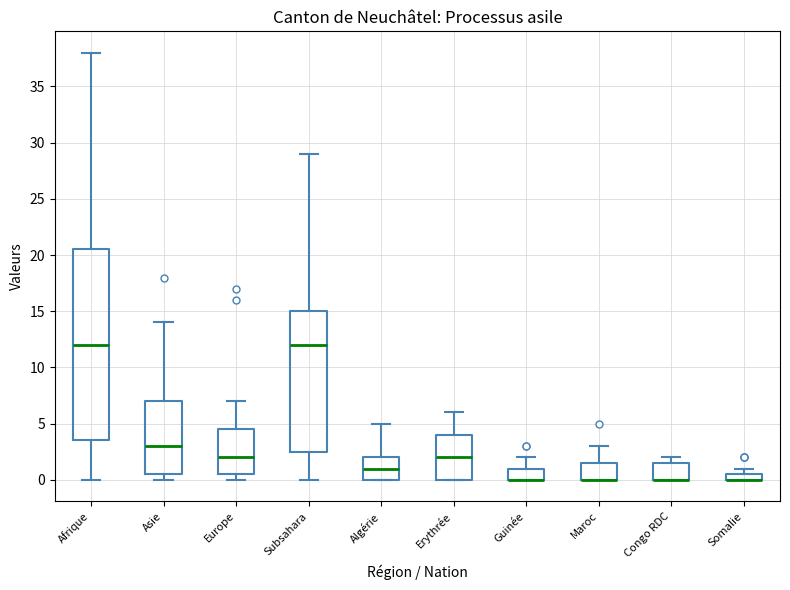

Where does the upper whisker of the box for Erythrée end on the y-axis? The values are not printed on the chart, so give them approximately, as read against the axis.

6.0